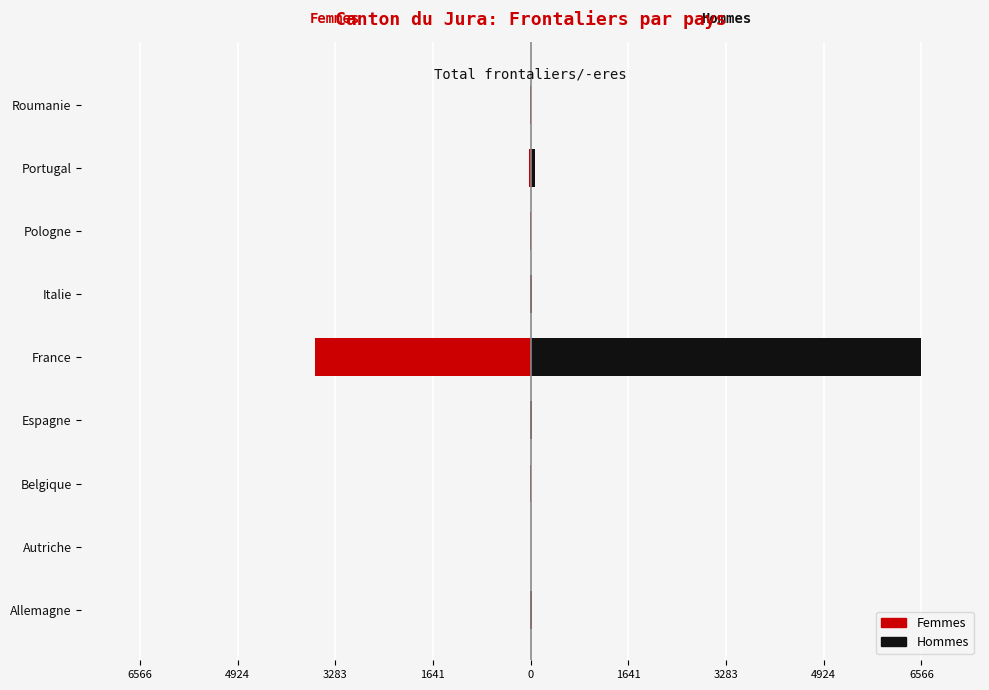

At how many categories does at least one series exceed -95?

9